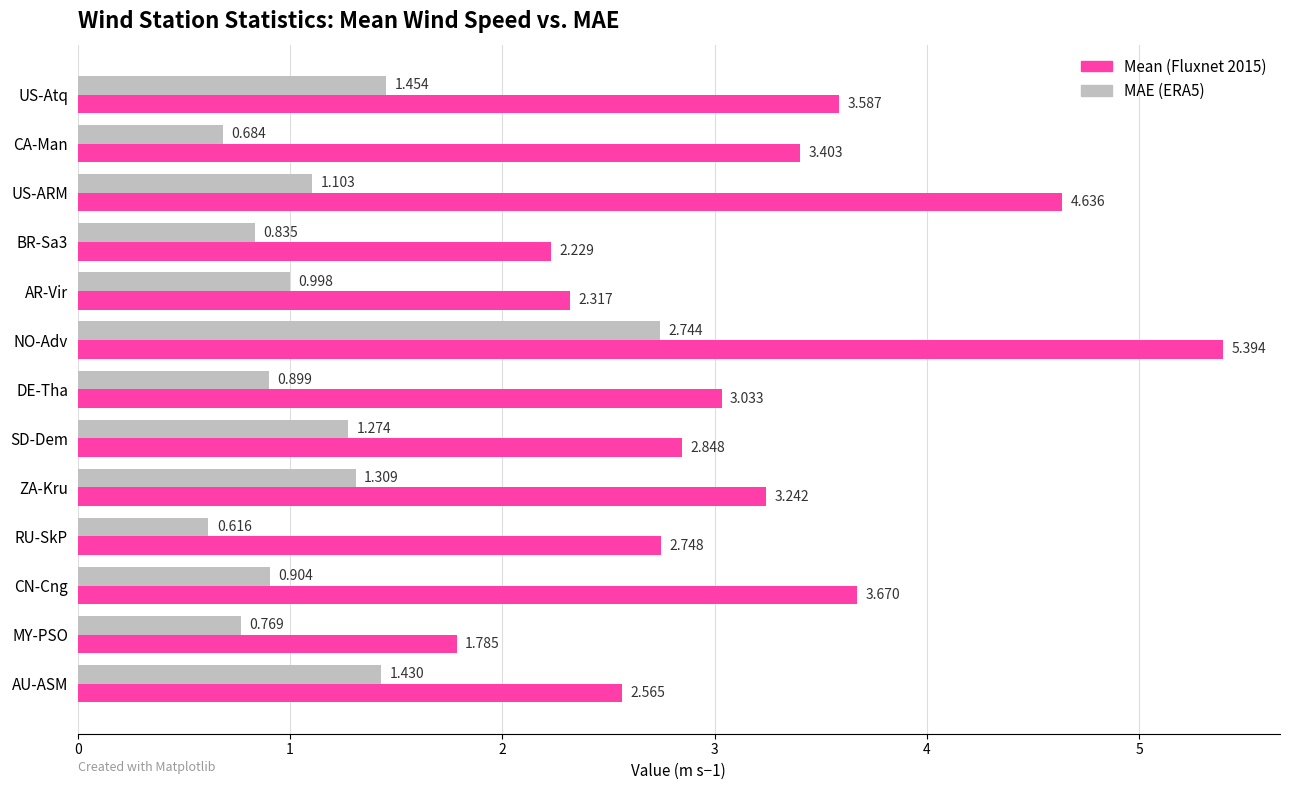

At which category is the sum across all series the highest?

NO-Adv